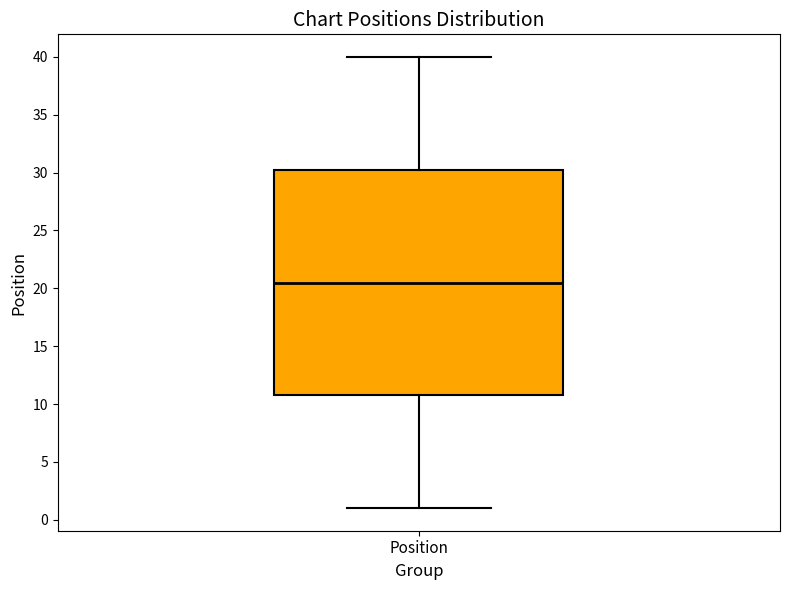

Where is the lower edge of the box for Position on the y-axis? The values are not printed on the chart, so give them approximately, as read against the axis.

11.0